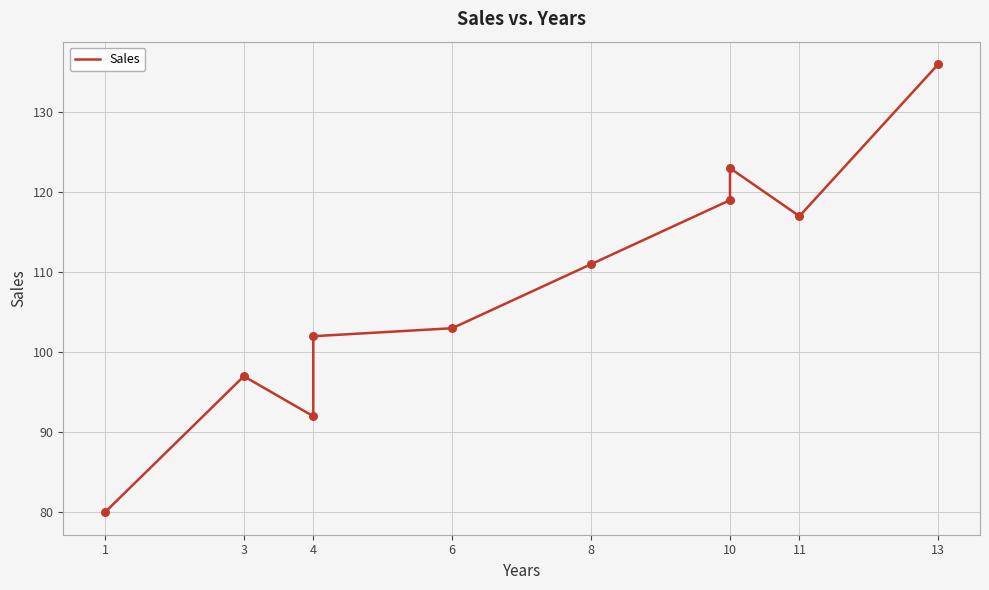

Which has a higher value, 10 or 3?

10